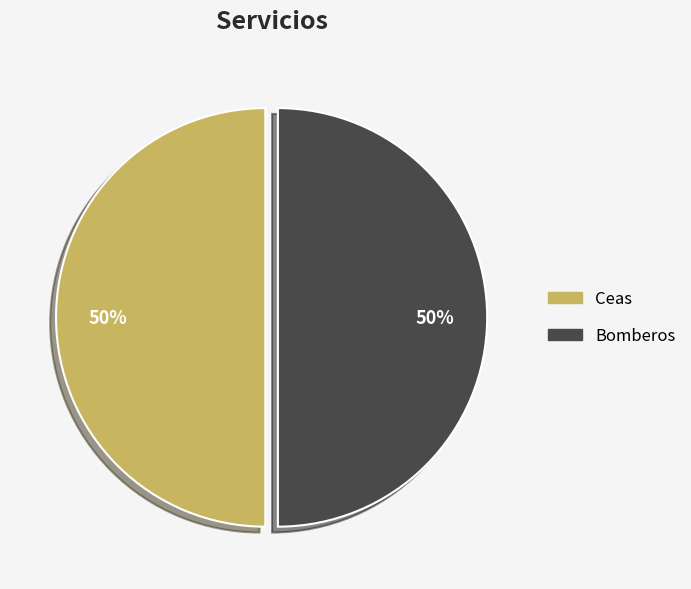

Is it true that Bomberos is 50% of the pie?

True